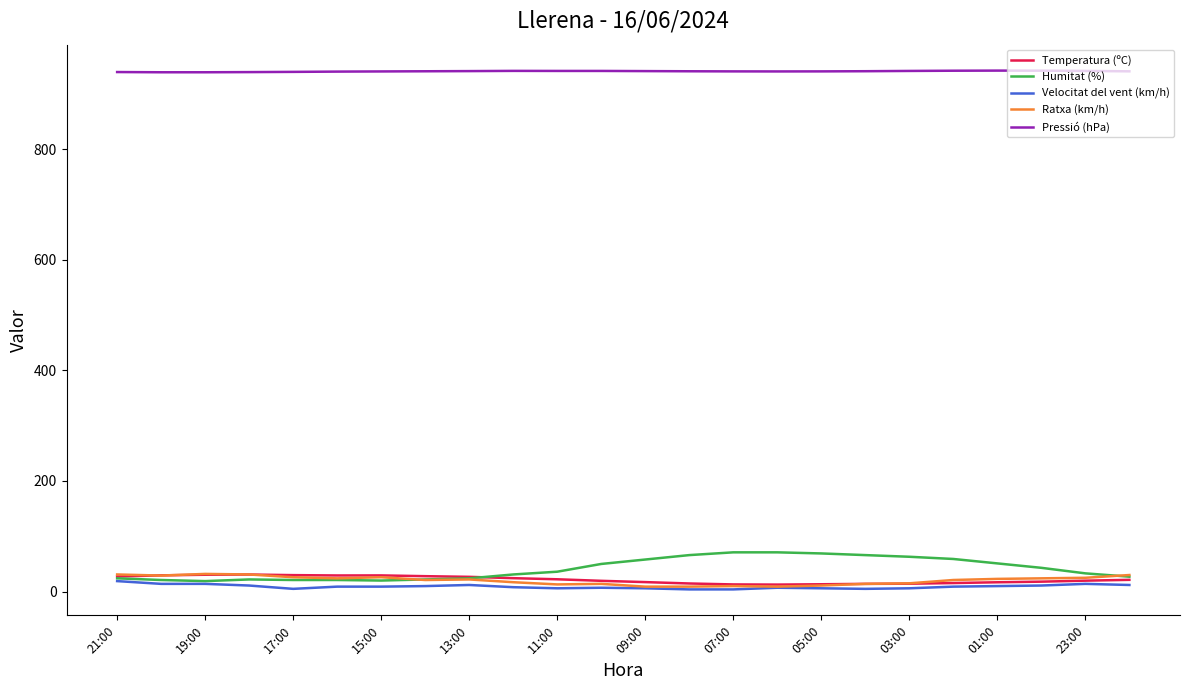

True or false: Temperatura (ºC) and Pressió (hPa) intersect in this chart.

False